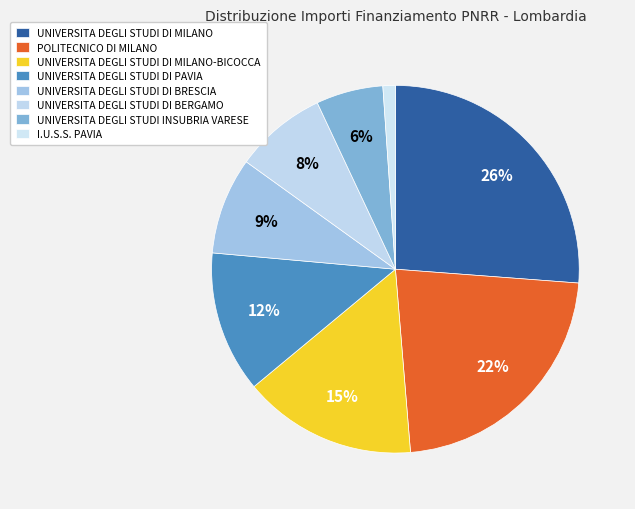

Do UNIVERSITA DEGLI STUDI DI BRESCIA and UNIVERSITA DEGLI STUDI DI MILANO-BICOCCA together represent more than half of the pie?

No